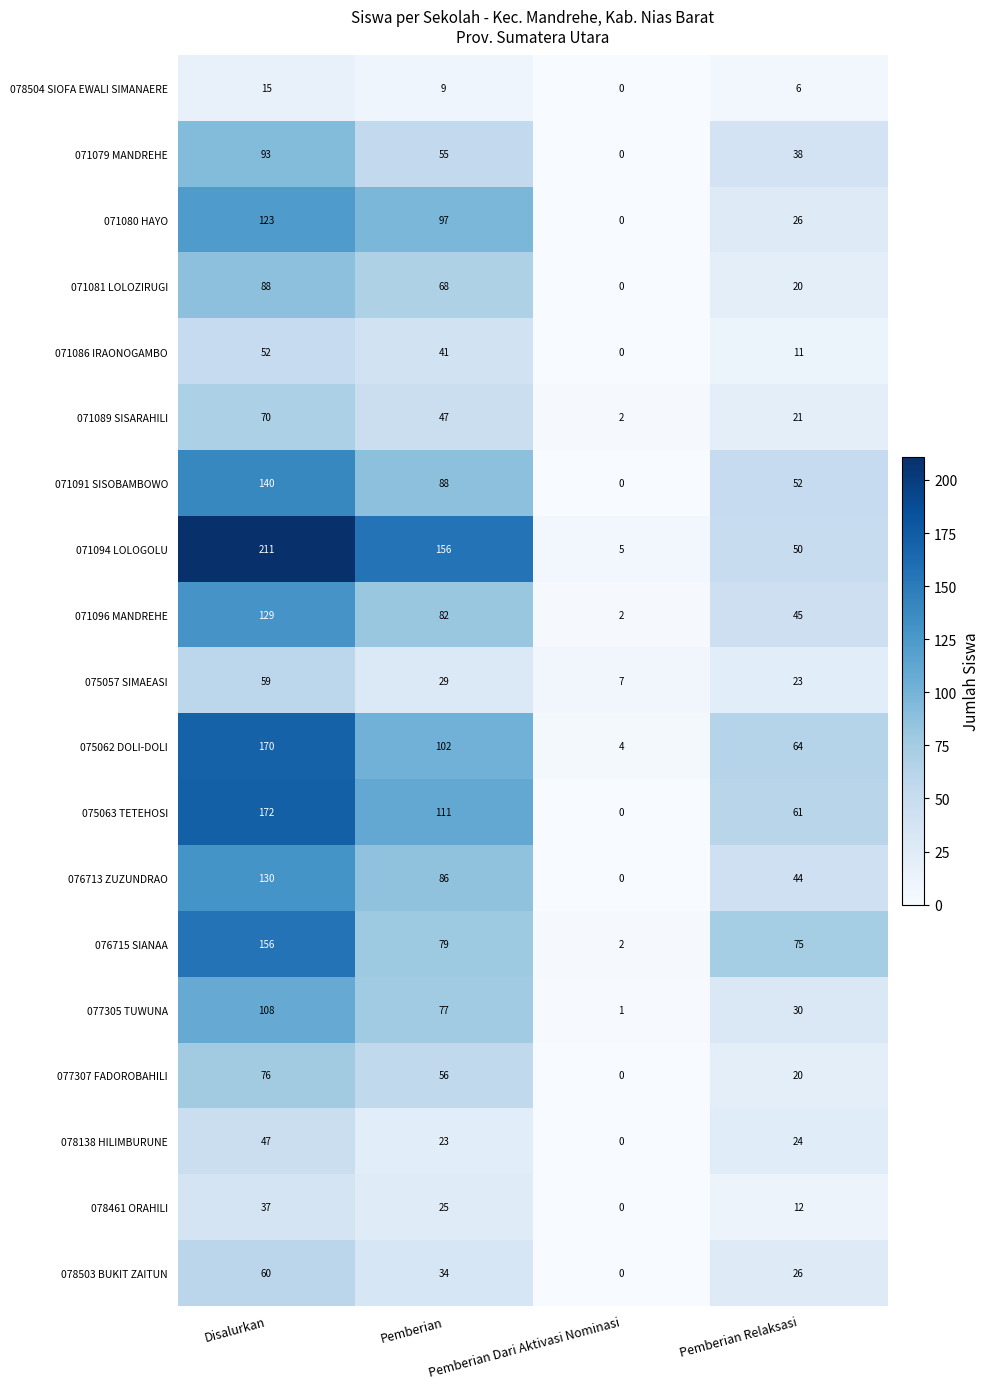

Between Disalurkan and Pemberian Dari Aktivasi Nominasi, which series saw the biggest shift?

071094 LOLOGOLU